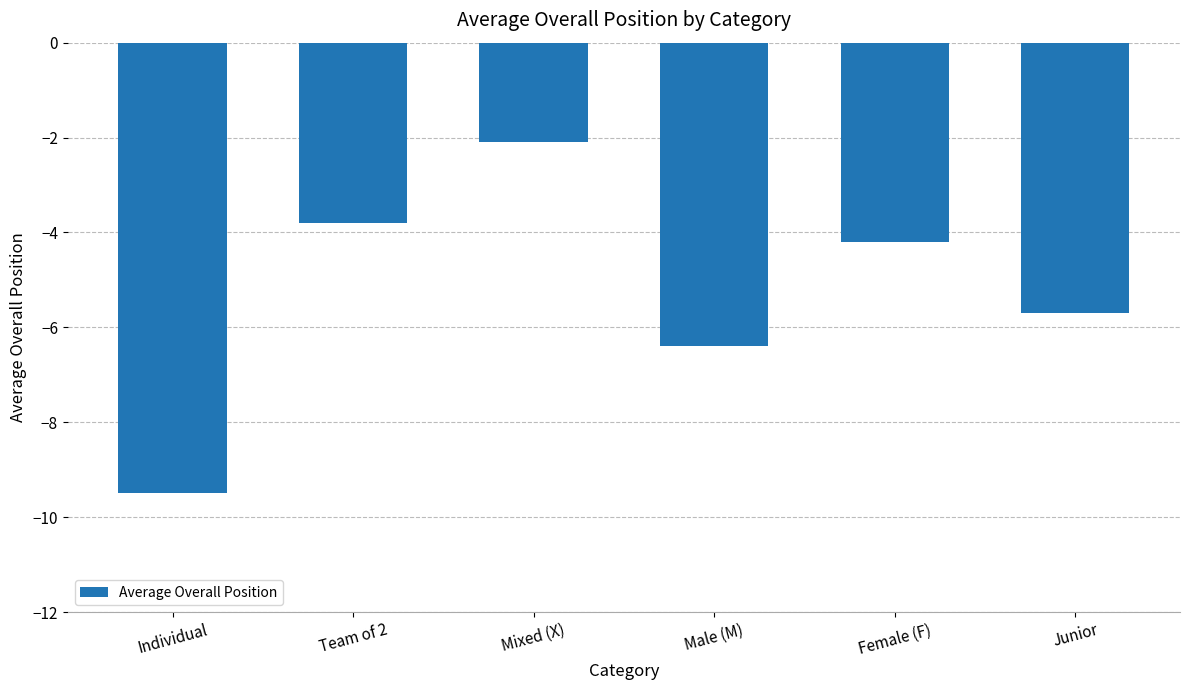

Reading left to right, transcribe all the data shown in this chart.

Individual=-9.5	Team of 2=-3.8	Mixed (X)=-2.1	Male (M)=-6.4	Female (F)=-4.2	Junior=-5.7